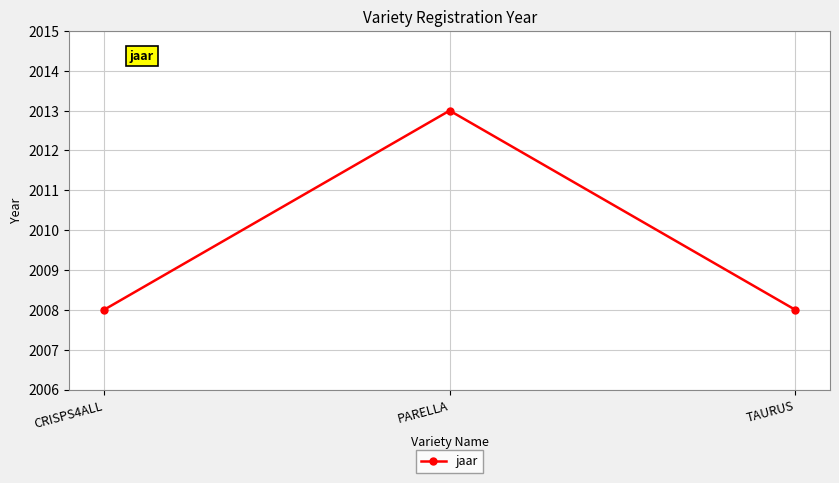

What is the difference between the values at TAURUS and PARELLA?

5